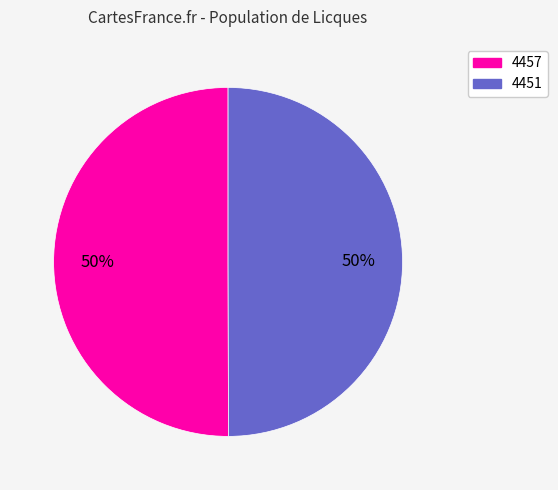

Combined, do 4451 and 4457 account for over 50%?

Yes